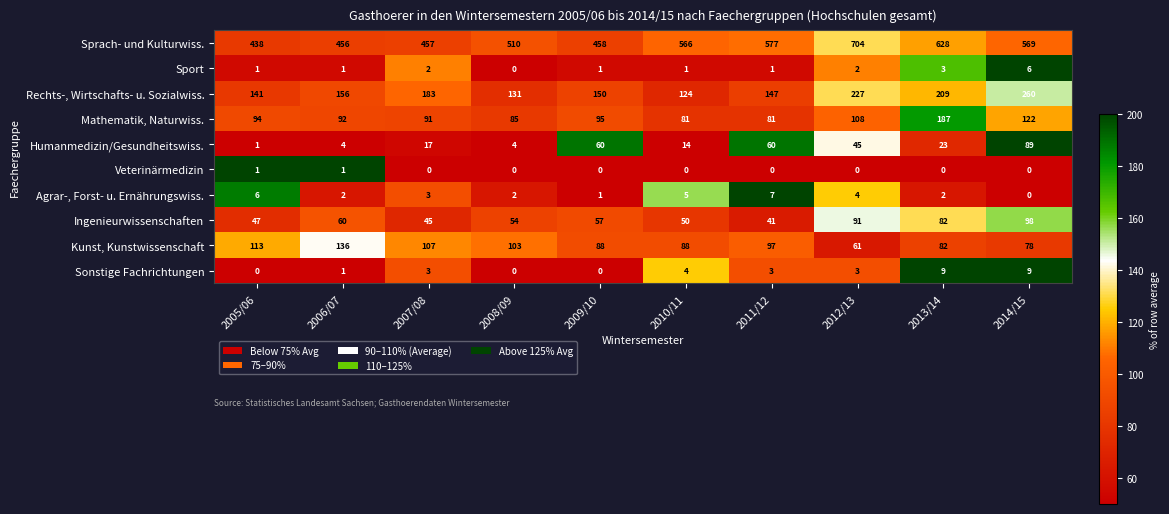

What is the sum of the Agrar-, Forst- u. Ernährungswiss. values at 2005/06 and 2009/10?

7